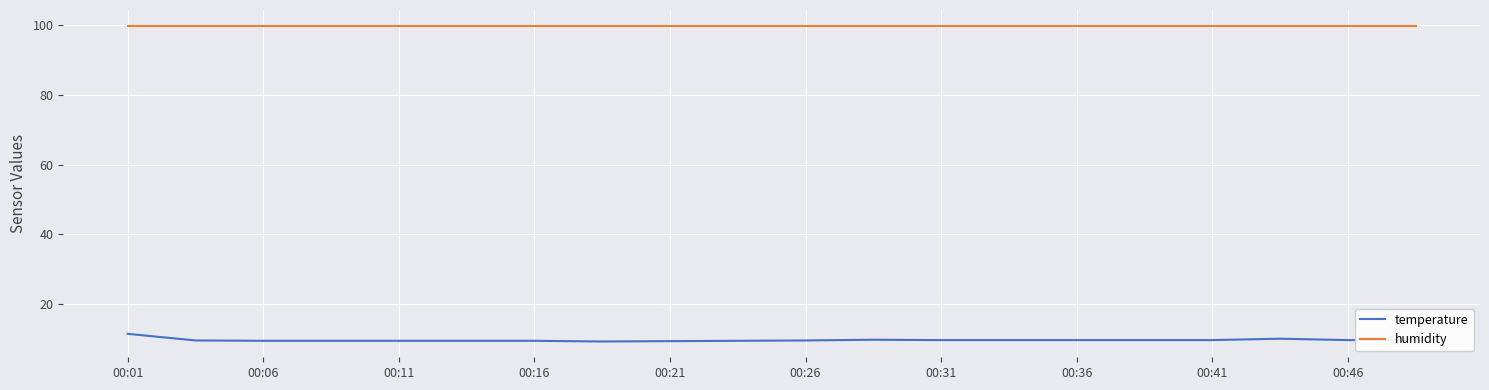

Which series has the largest range (max minus min)?

temperature